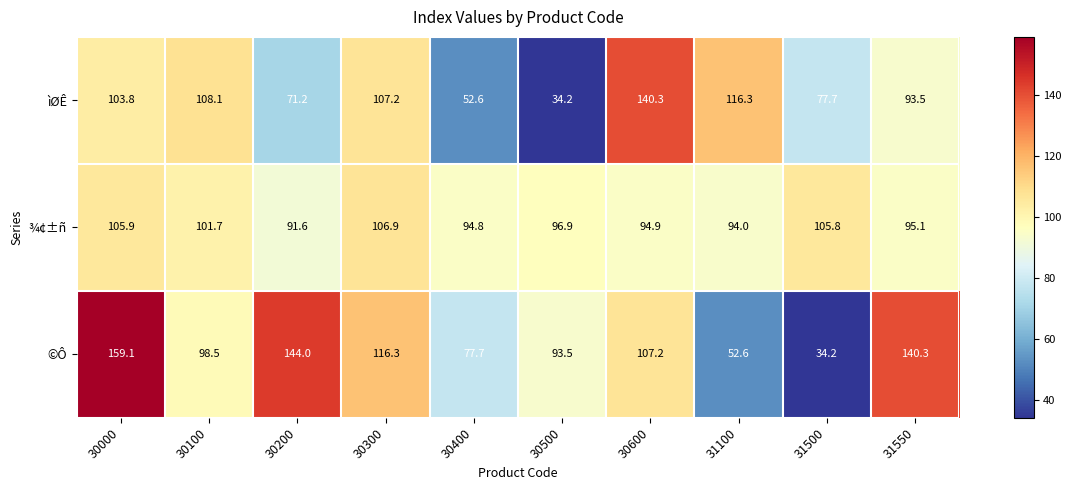

Reading left to right, extract all data points from this chart.

ìØÊ: 103.8	108.1	71.2	107.2	52.6	34.2	140.3	116.3	77.7	93.5
¾¢±ñ: 105.9	101.7	91.6	106.9	94.8	96.9	94.9	94.0	105.8	95.1
©Ô: 159.1	98.5	144.0	116.3	77.7	93.5	107.2	52.6	34.2	140.3